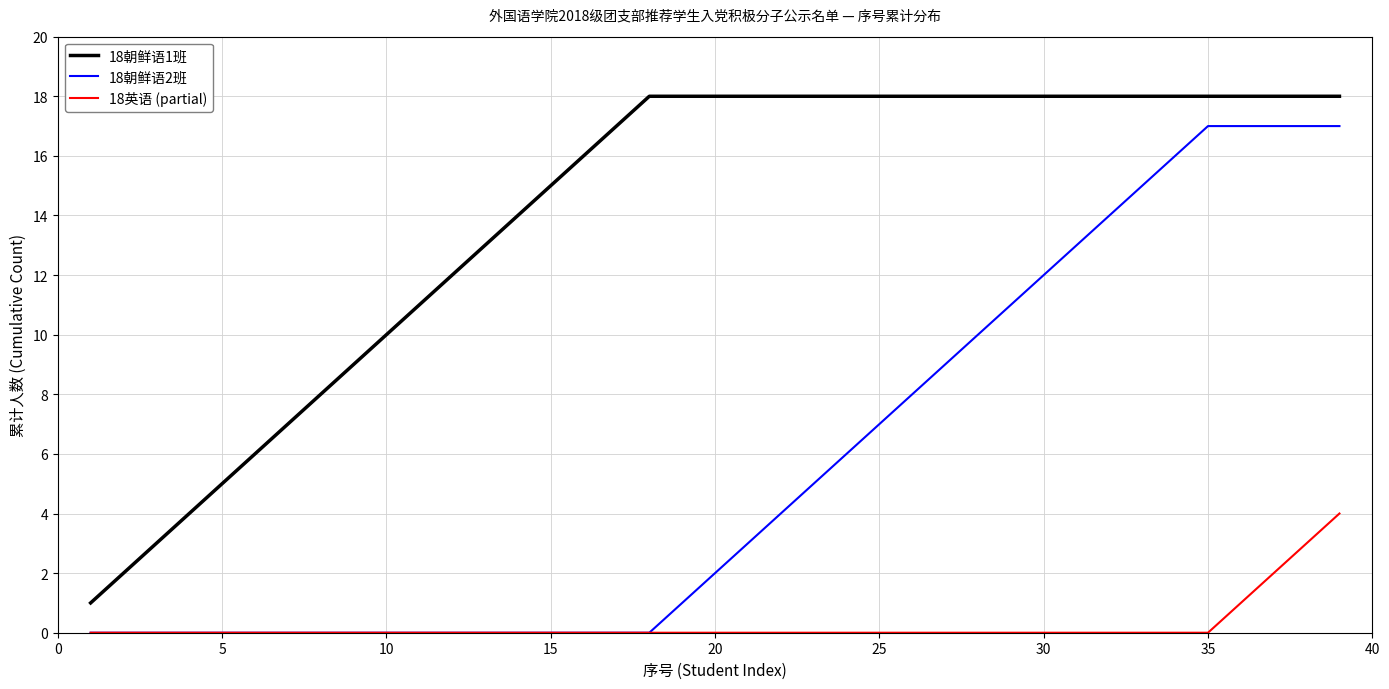

What are all the series names shown in the legend?

18朝鲜语1班, 18朝鲜语2班, 18英语 (partial)